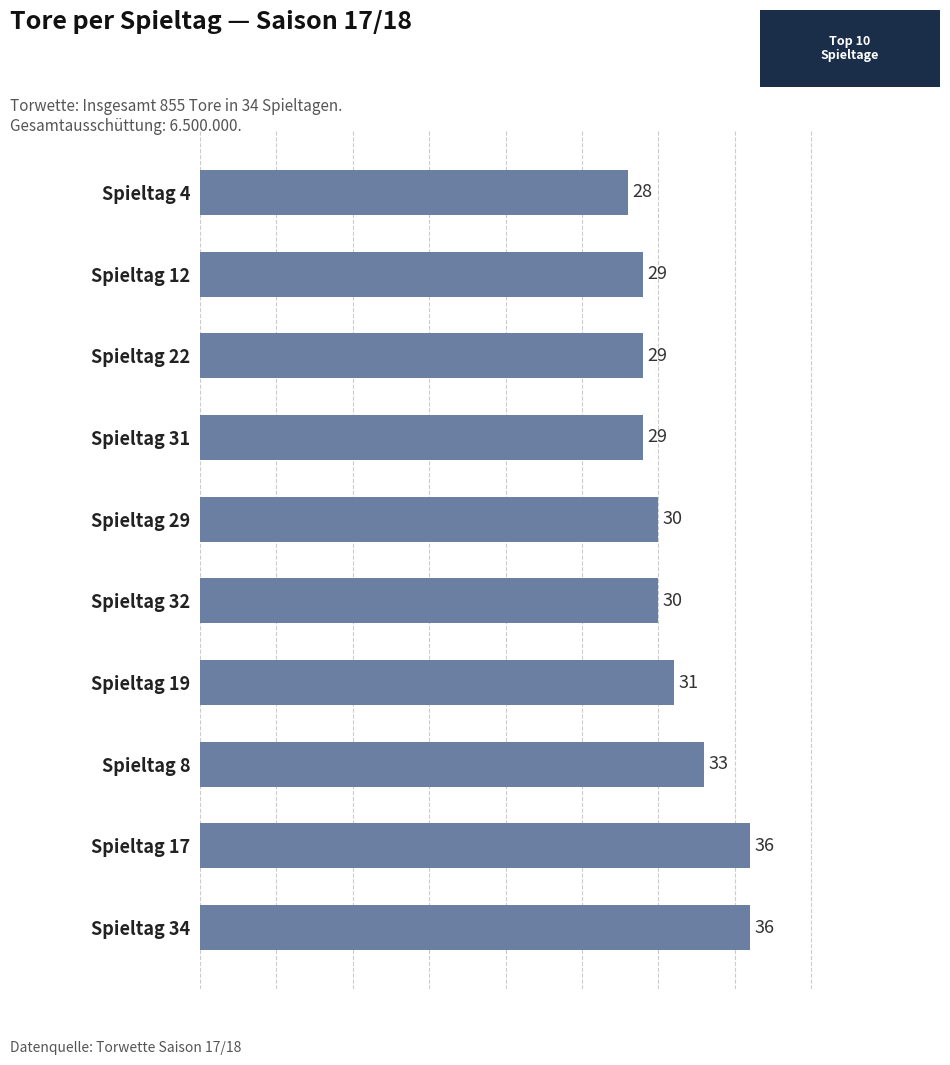

Between Spieltag 29 and Spieltag 12, which is larger?

Spieltag 29